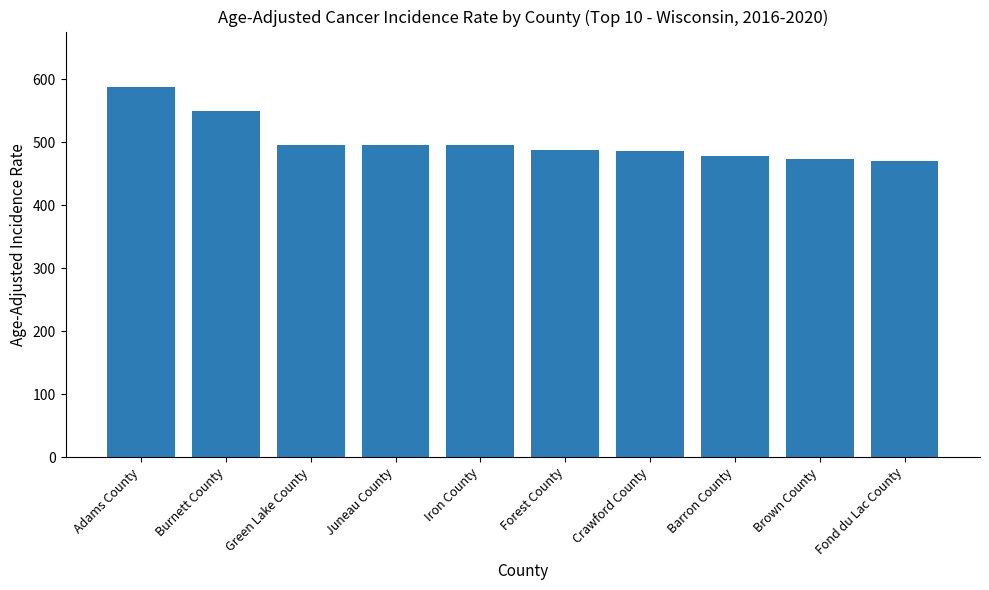

Is it true that the value at Juneau County is 833.4?

False